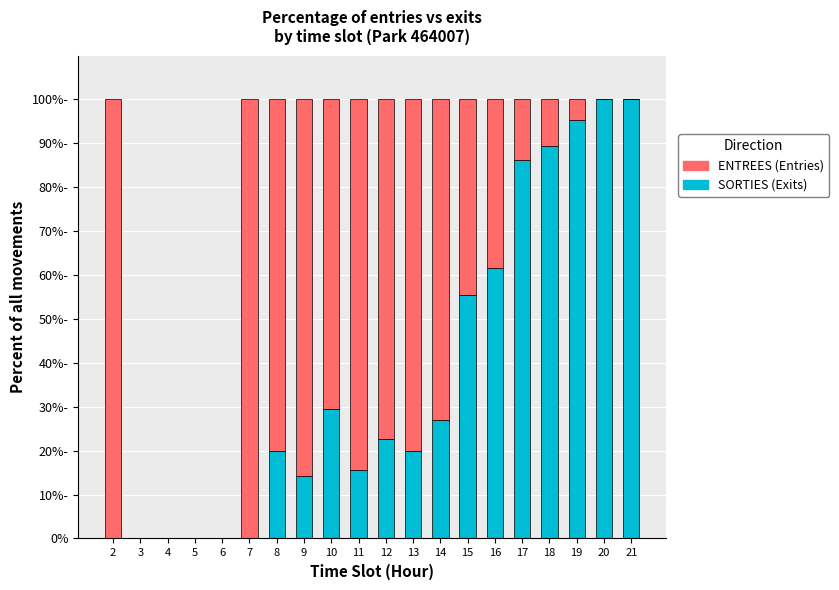

What is the total value across all series at 16?

100.0